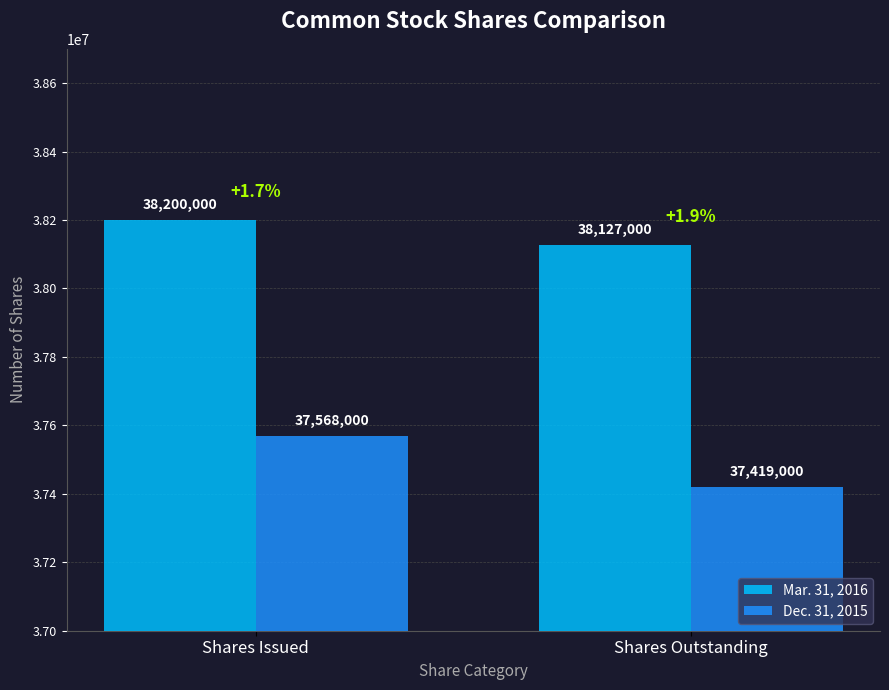

Reading right to left, list all the values displayed in this chart.

Mar. 31, 2016: 38127000	38200000
Dec. 31, 2015: 37419000	37568000